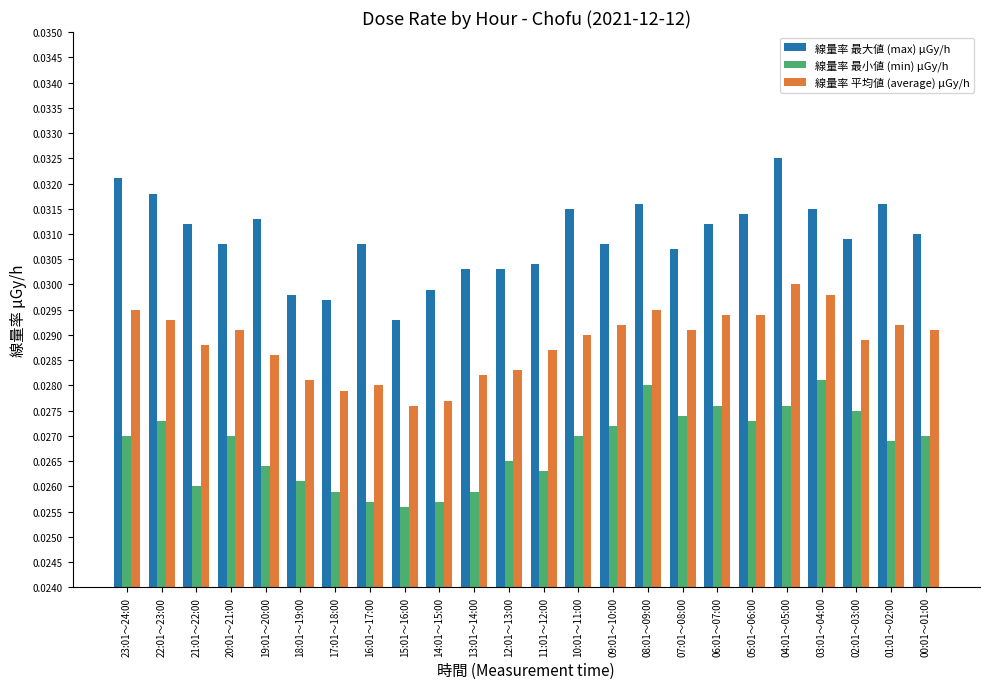

Count the 線量率 最小値 (min) μGy/h values in the range 0 to 1.

24